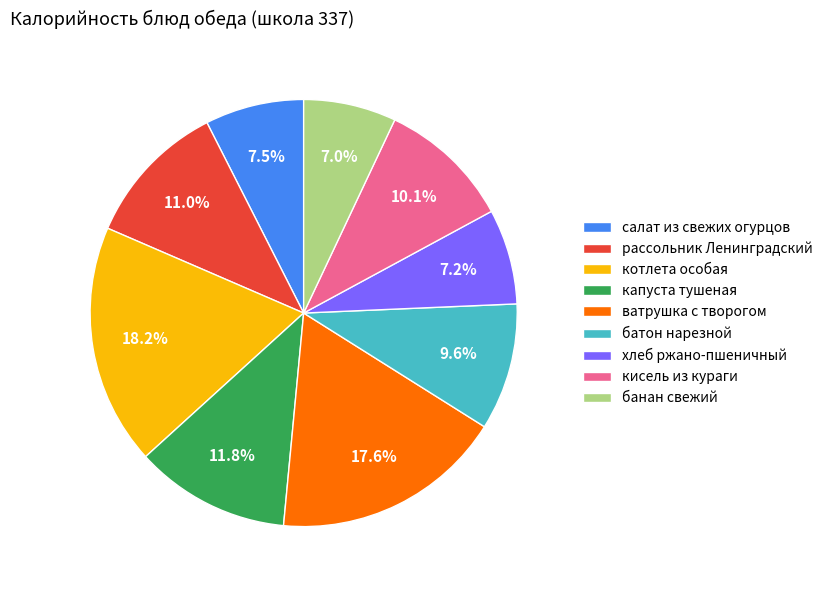

Which has a higher value, ватрушка с творогом or котлета особая?

котлета особая